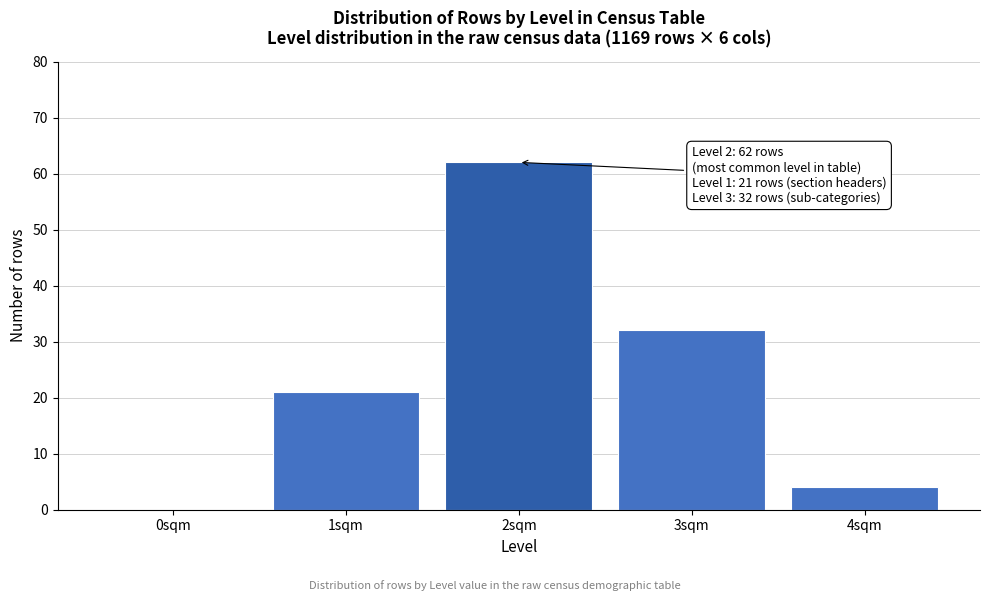

Reading right to left, what are all the values shown in this chart?

4sqm=4	3sqm=32	2sqm=62	1sqm=21	0sqm=0